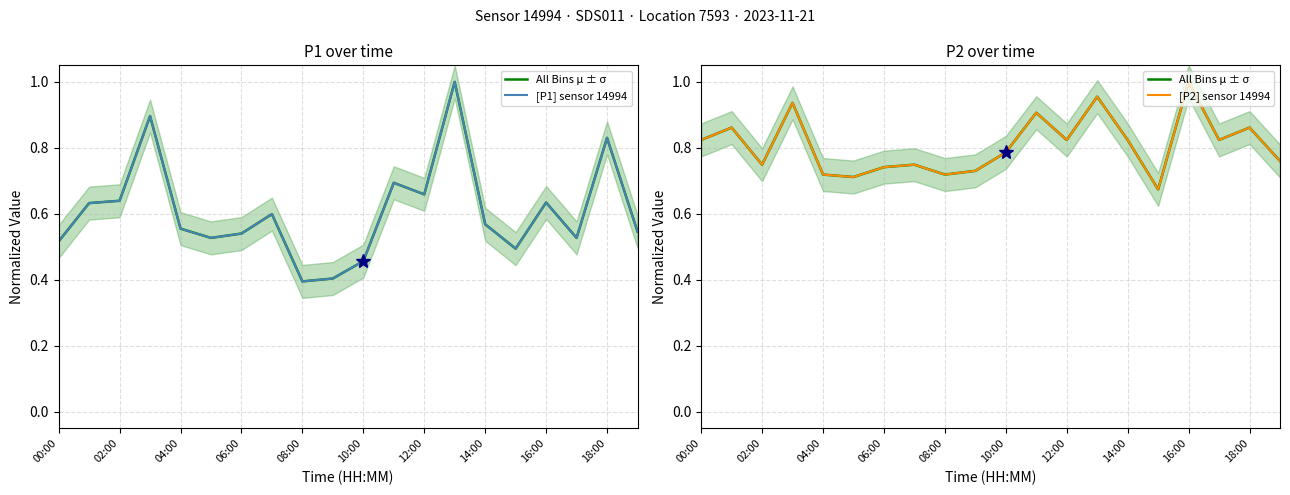

The [P1] sensor 14994 series shows 0.7 at 11. True or false?

True